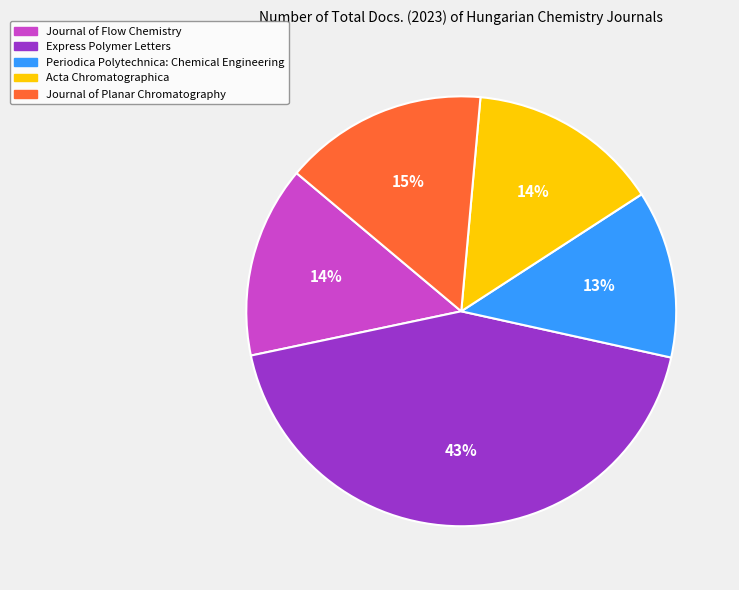

Count the number of slices in the pie.

5